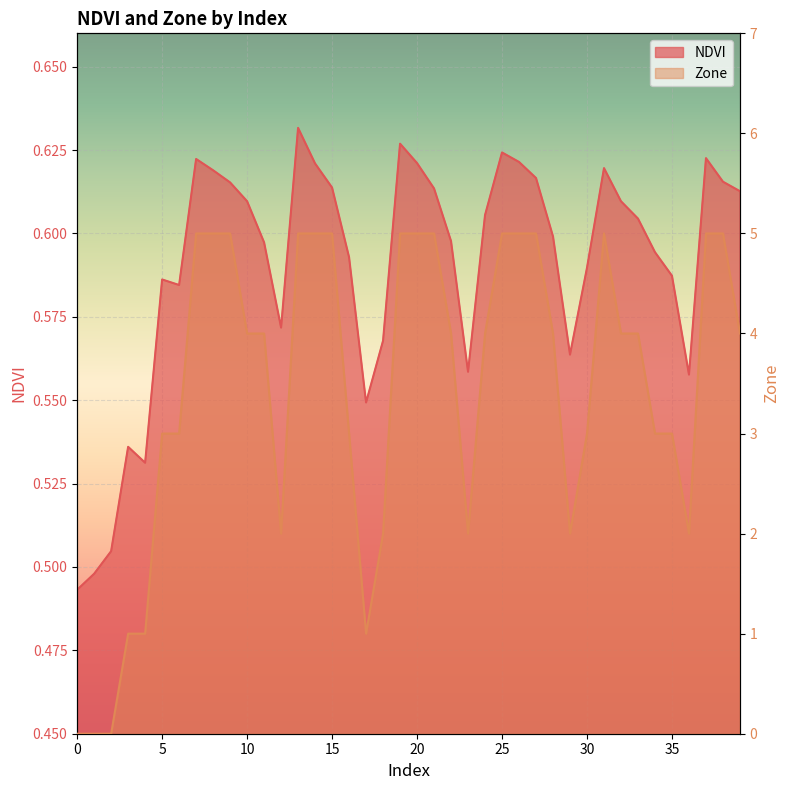

Which series has the largest total across all categories?

Zone